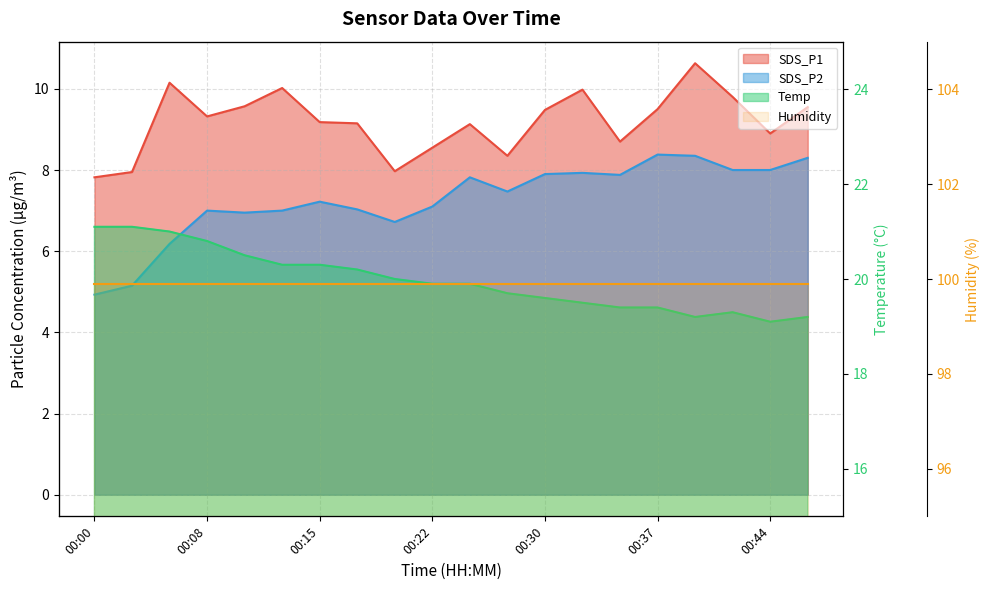

Rank the categories by SDS_P1 value from lowest to highest.

00:00, 00:03, 00:20, 00:27, 00:22, 00:34, 00:44, 00:25, 00:17, 00:15, 00:08, 00:30, 00:37, 00:47, 00:10, 00:42, 00:32, 00:12, 00:05, 00:39